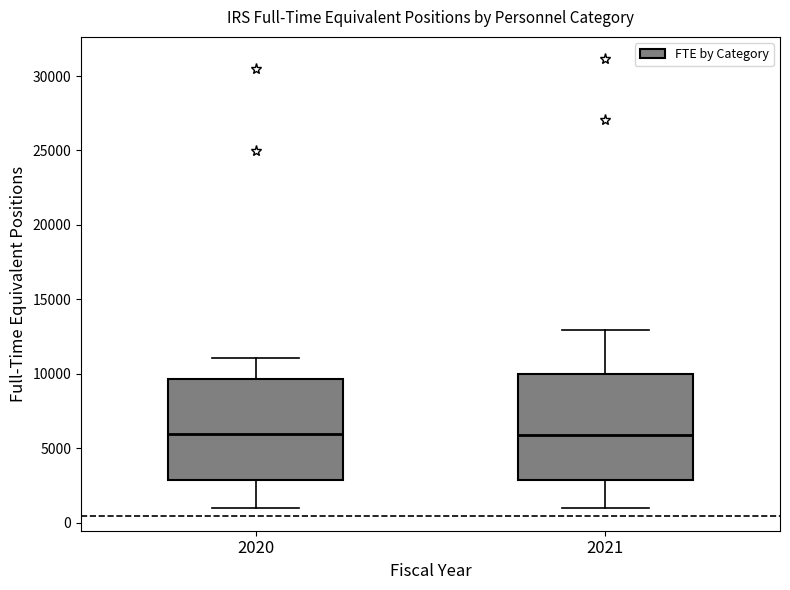

Where is the upper edge of the box at x = 2020 on the y-axis? The values are not printed on the chart, so give them approximately, as read against the axis.

9500